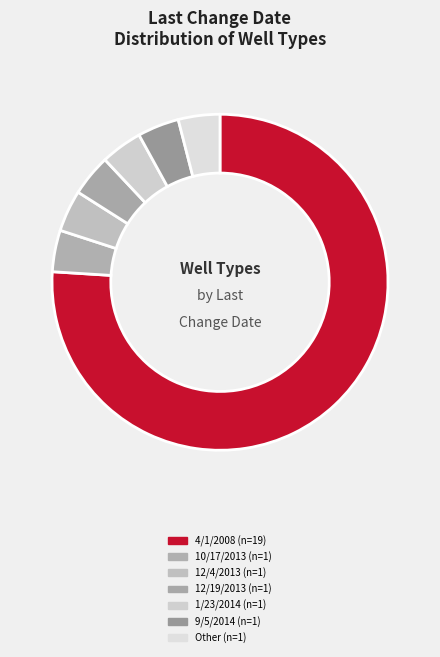

What percentage is the 4/1/2008 slice, to the nearest percent?

76%